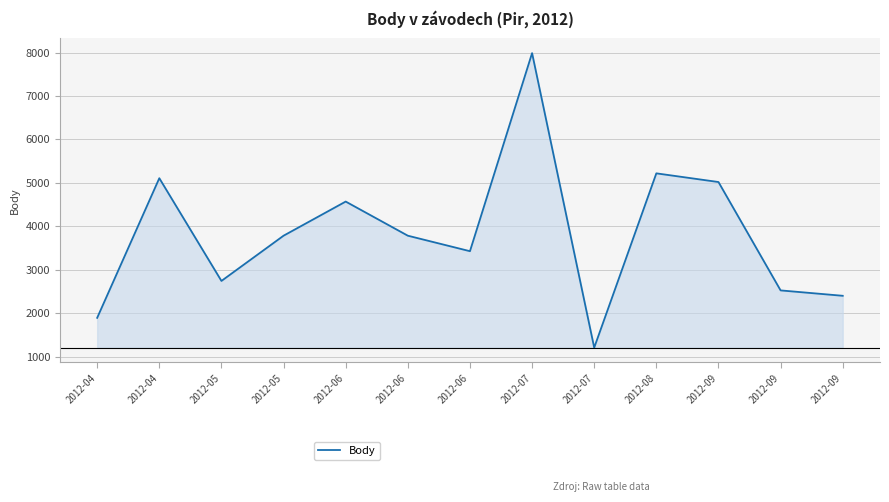

Is this an area chart (filled region under the line)?

Yes